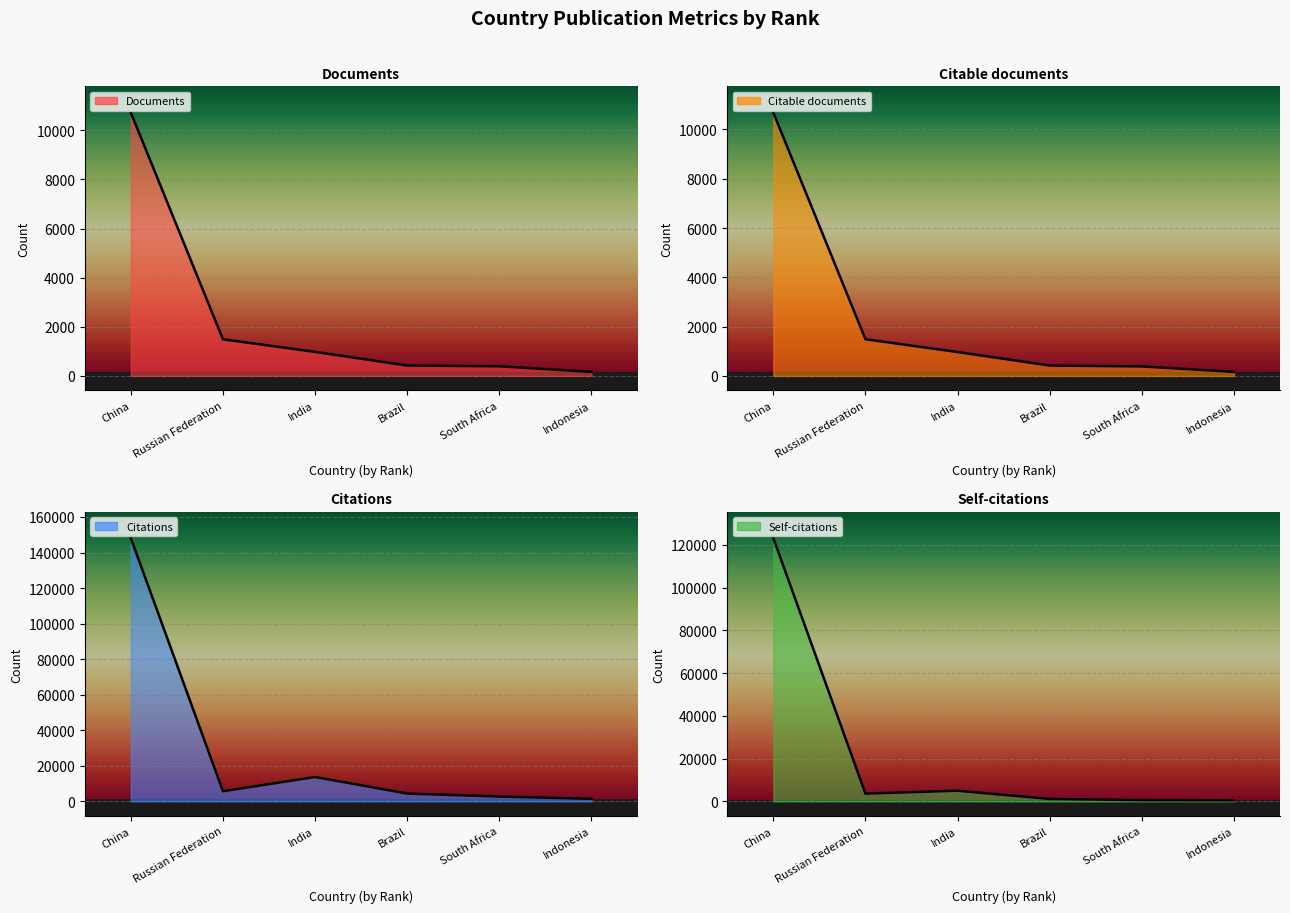

True or false: Citations and Citable documents intersect in this chart.

False